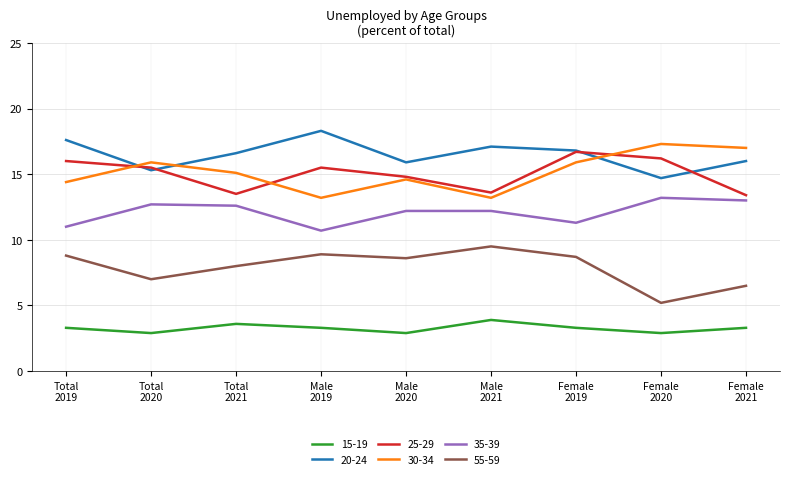

True or false: 15-19 and 55-59 intersect in this chart.

False